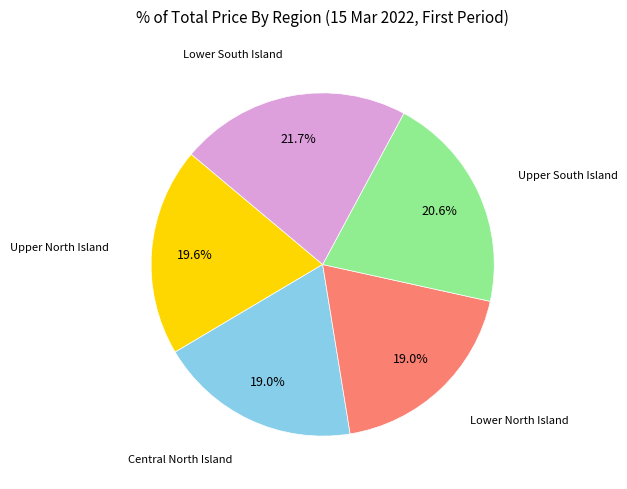

Is there a majority slice in this chart?

No